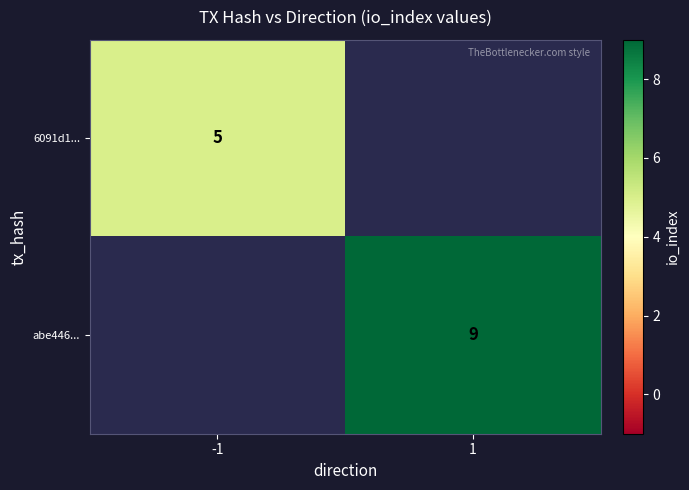

True or false: 6091d1... has a value of 5 at -1.

True